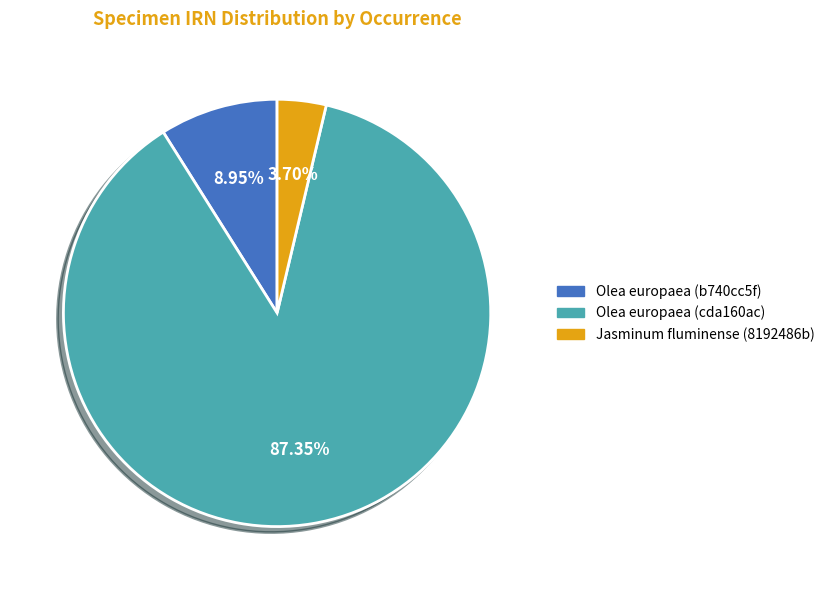

To the nearest percent, what is the average slice percentage?

33%